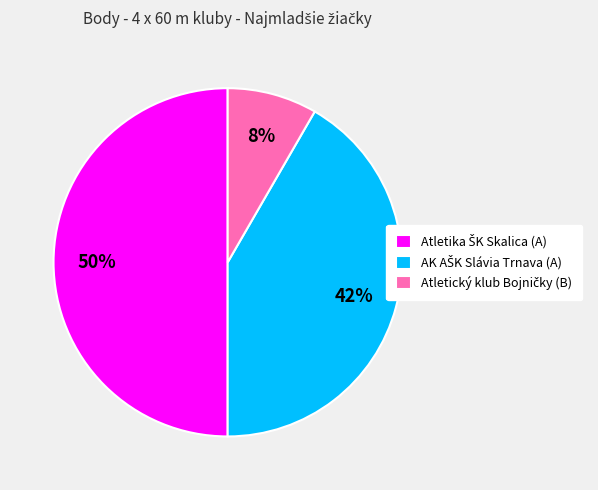

To the nearest percent, what is the average slice percentage?

33%